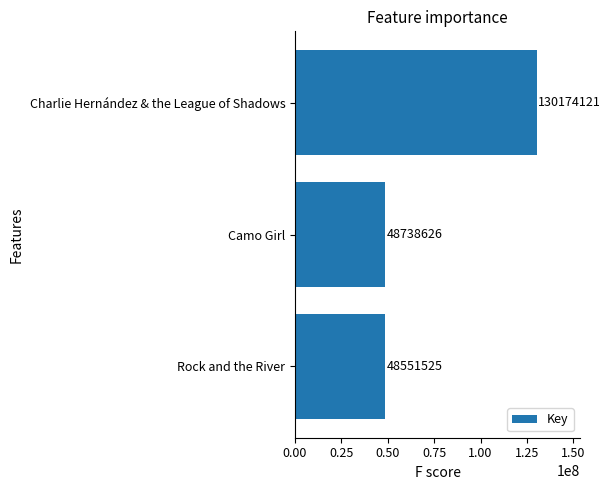

What is the change in value from Charlie Hernández & the League of Shadows to Camo Girl?

-81435495